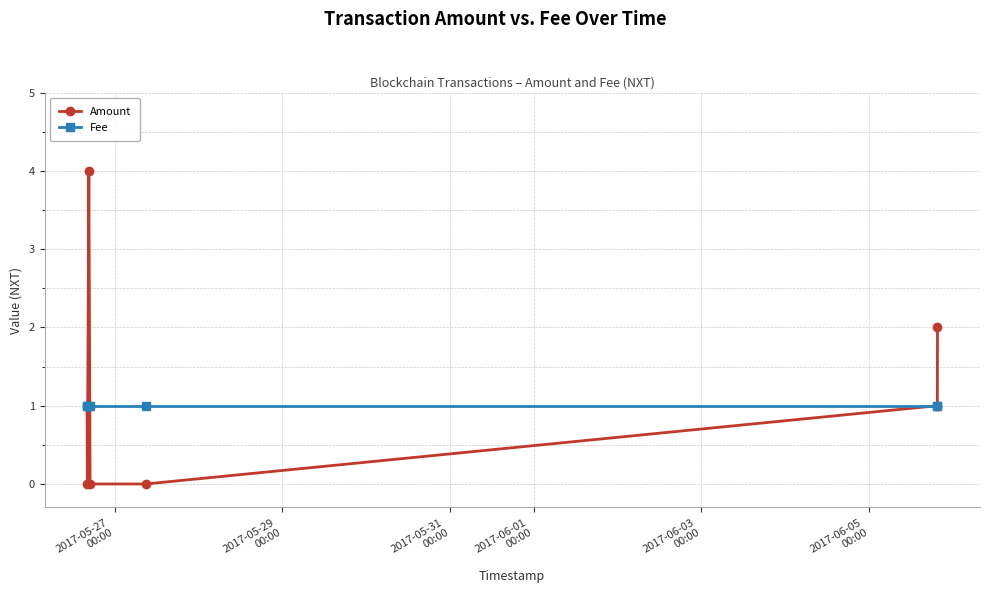

Rank the series by their maximum value, from lowest to highest.

Fee, Amount